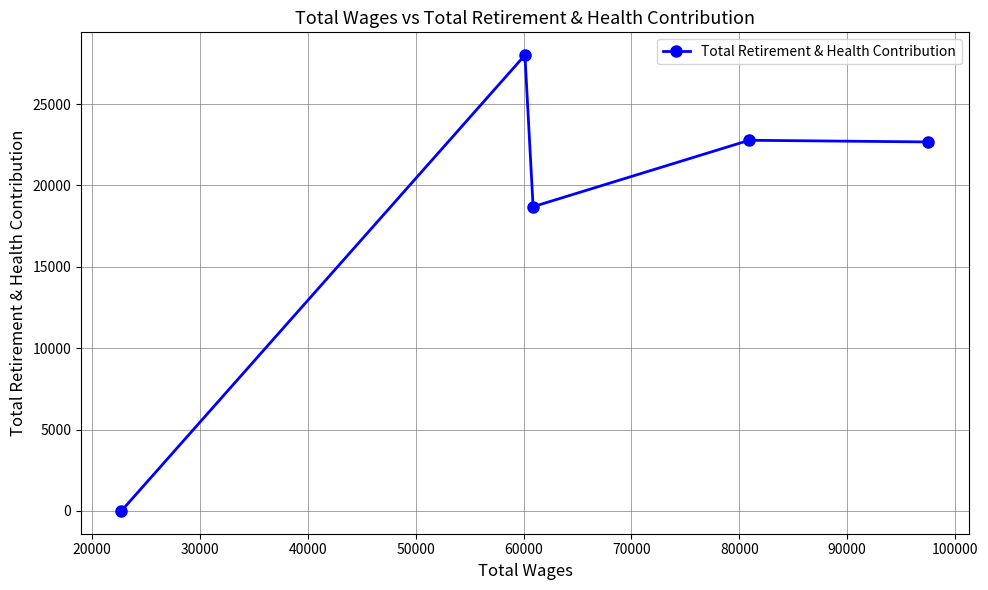

What is the difference between the maximum and minimum values?

28009